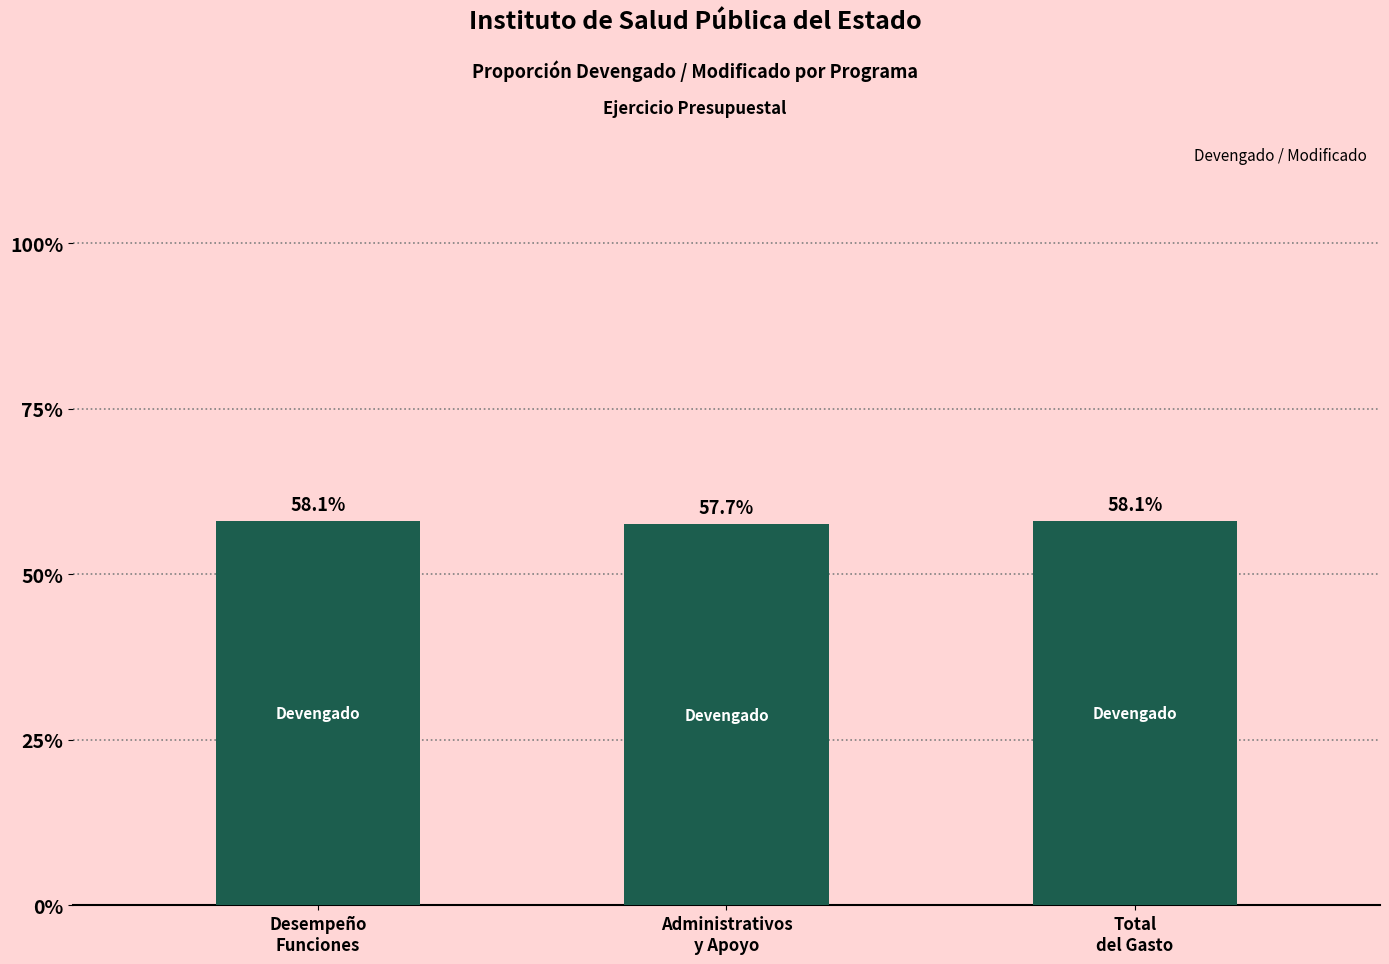

Does the chart contain any negative values?

No